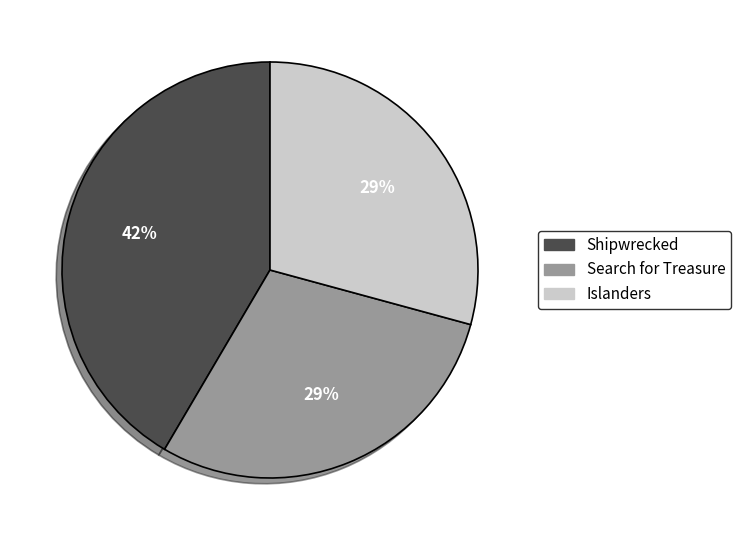

Which slice is the largest?

Shipwrecked